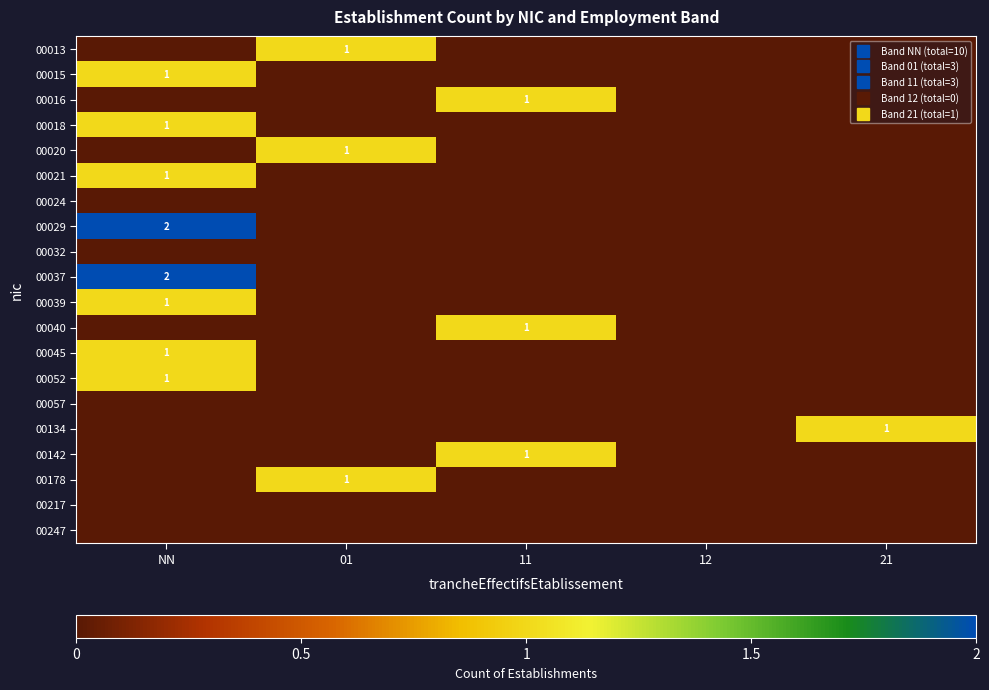

How many values in the 00015 series exceed 0?

1